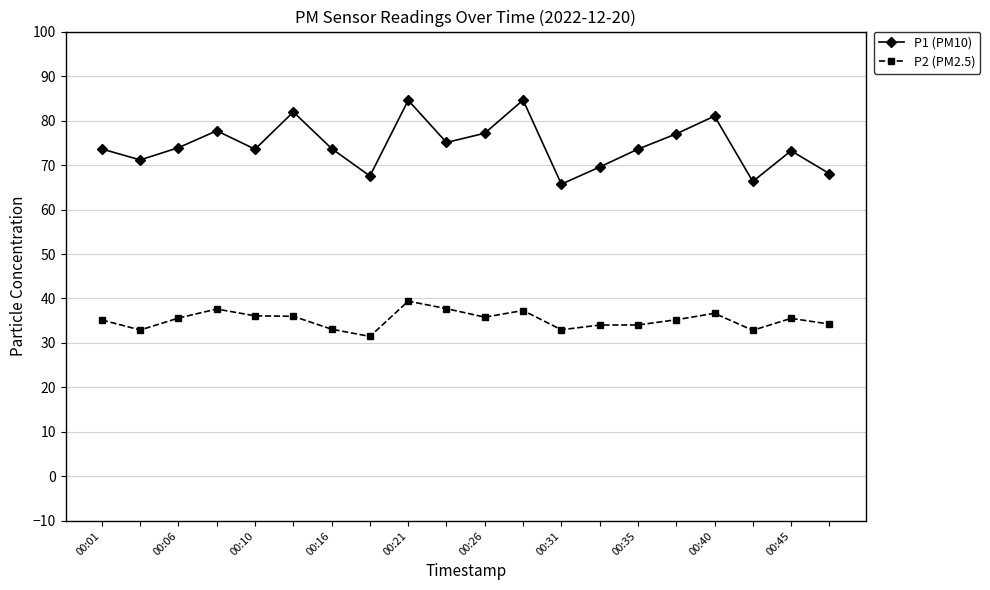

List the series in order of their overall mean, highest first.

P1 (PM10), P2 (PM2.5)